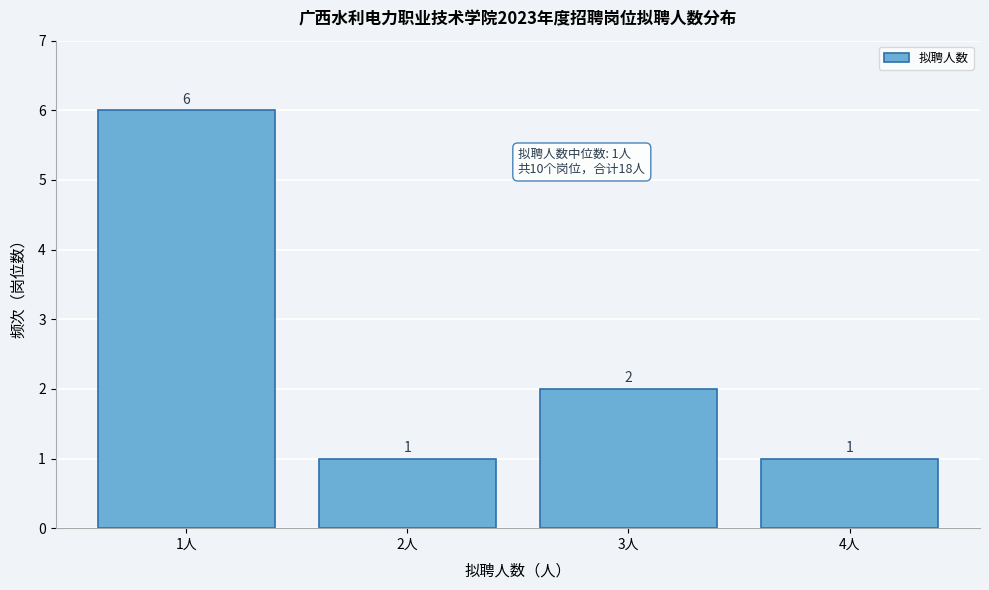

Over which range of the x-axis is the bar tallest?

0.5 to 1.5